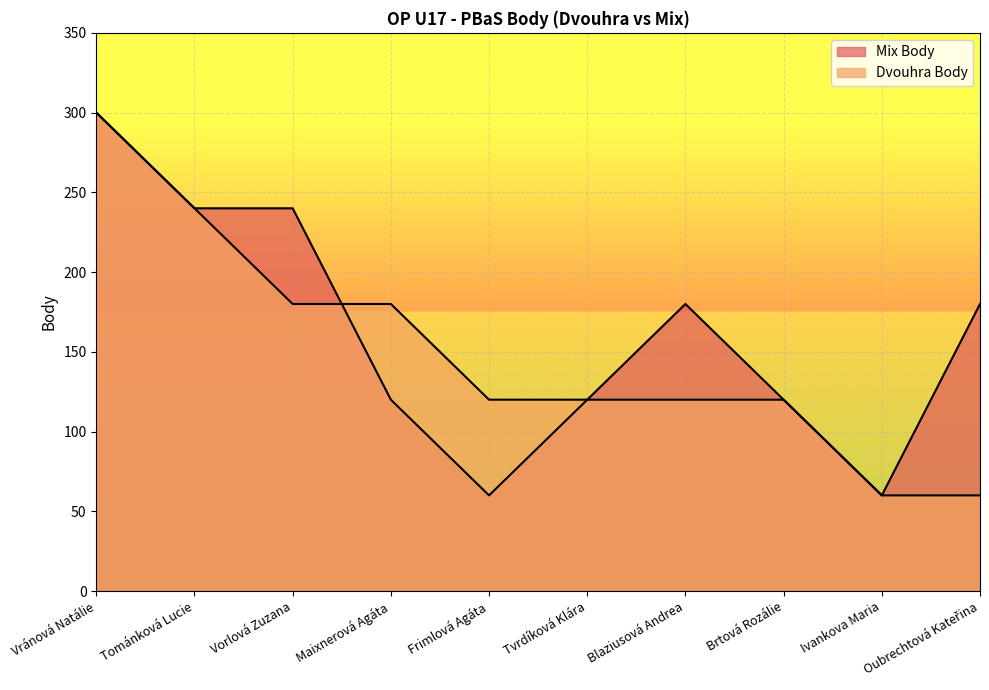

Reading right to left, list all the values displayed in this chart.

Mix Body: 180	60	120	180	120	60	120	240	240	300
Dvouhra Body: 60	60	120	120	120	120	180	180	240	300